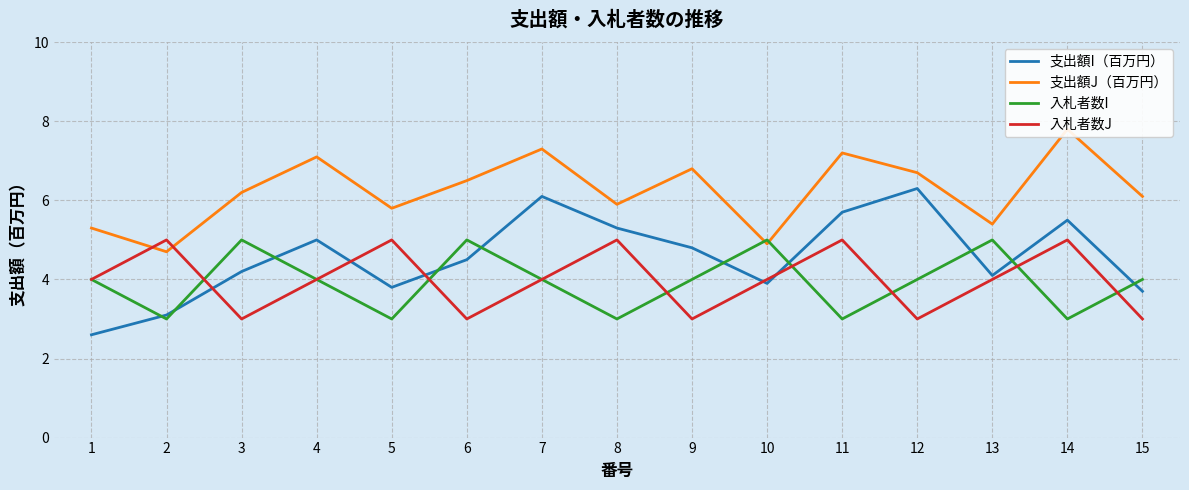

Between 10 and 12, which series saw the biggest shift?

支出額I（百万円）